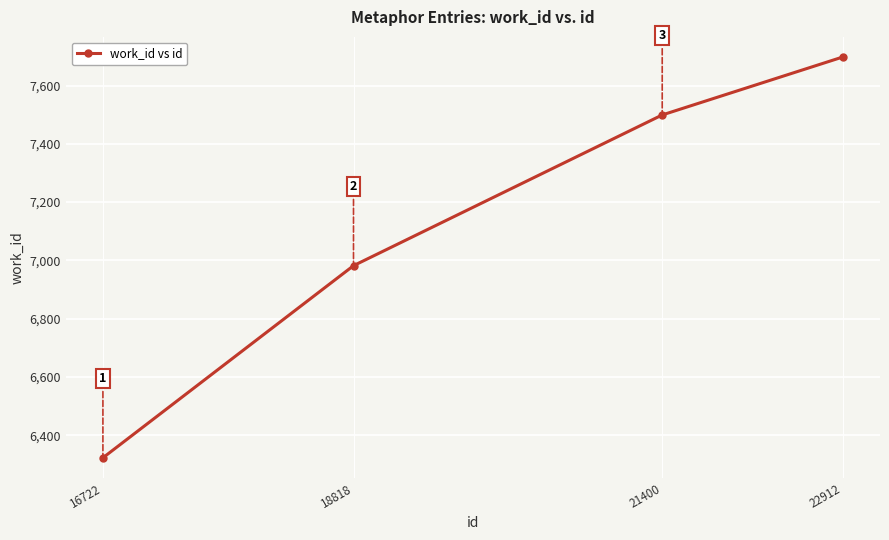

Count the number of data series in this chart.

1